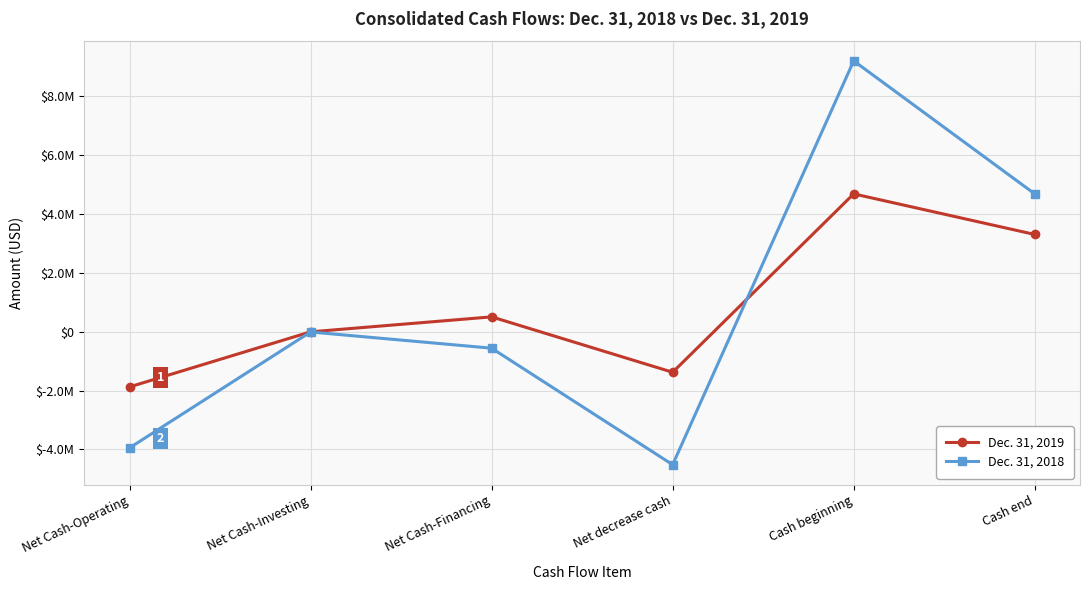

What is the minimum value shown in the chart?

-4516704